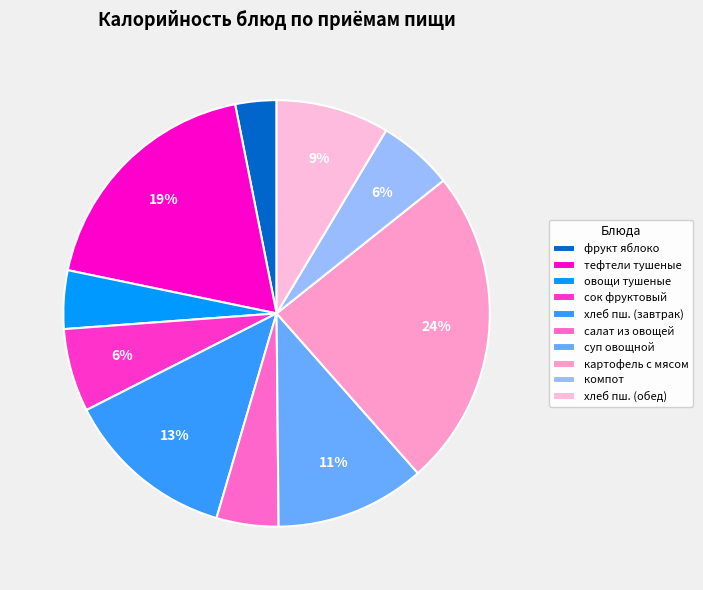

Which slice is the smallest?

фрукт яблоко